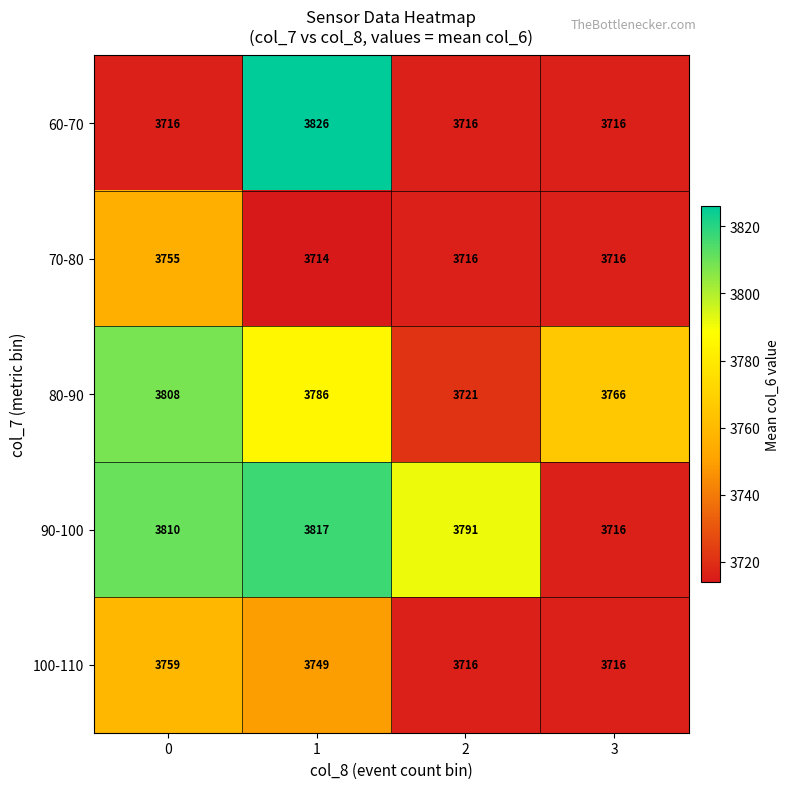

What is the smallest value displayed?

3714